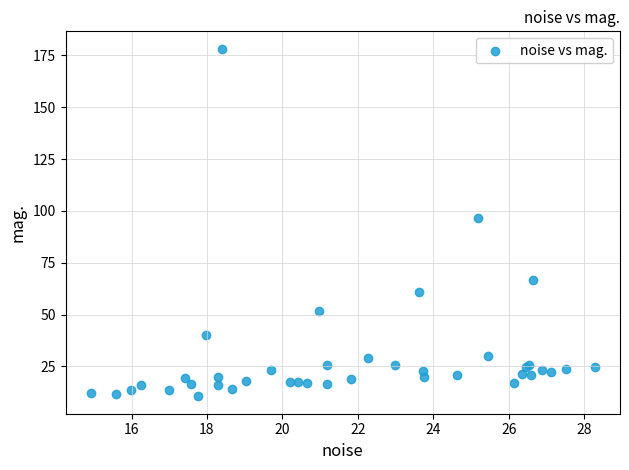

What Y value in the scatter plot is closest to 94?

96.7